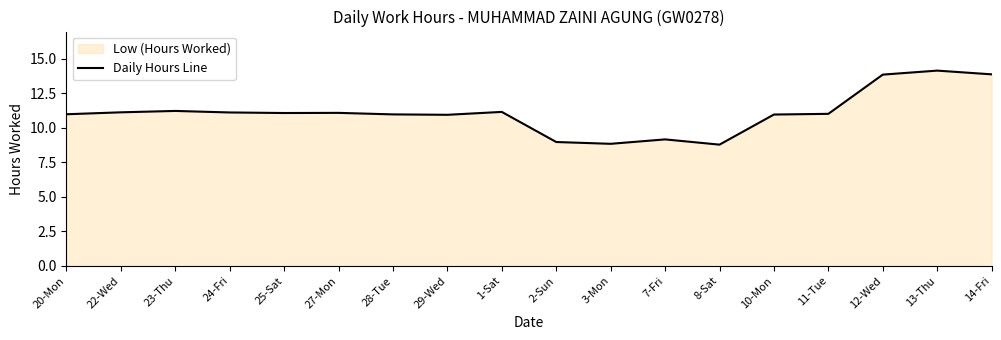

What value does the data have at 27-Mon?

11.1